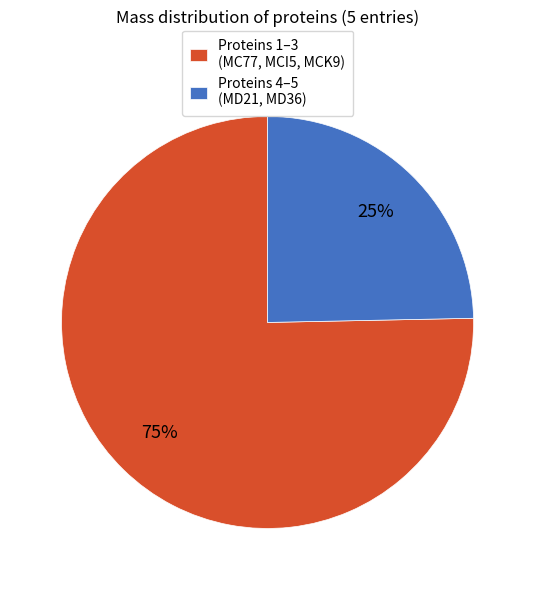

Is it true that Proteins 4–5 (MD21, MD36) is 25% of the pie?

True